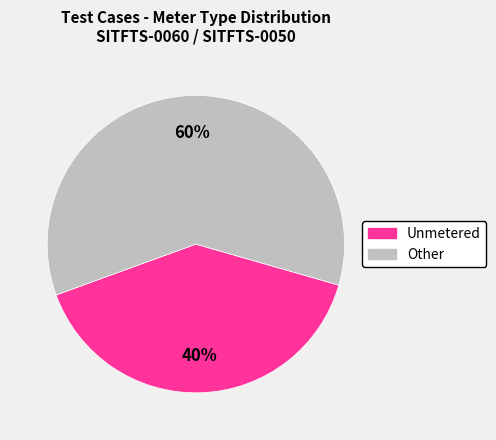

To the nearest percent, what portion does Unmetered represent?

40%